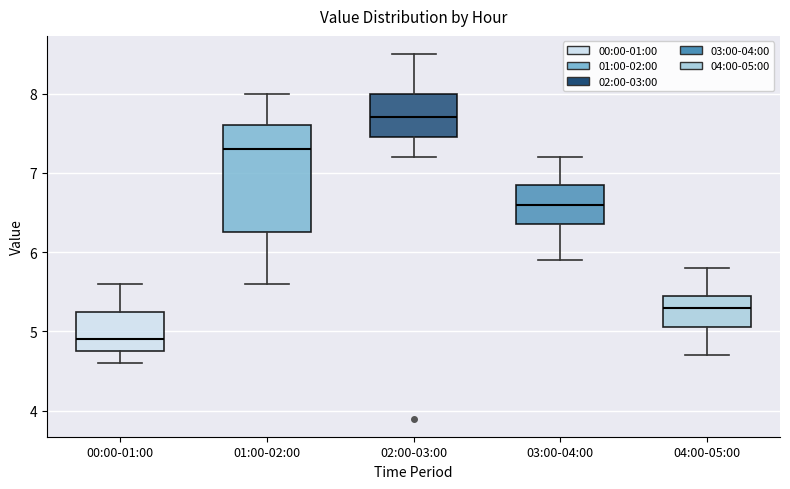

Where does the median line of the box for 00:00-01:00 sit on the y-axis? The values are not printed on the chart, so give them approximately, as read against the axis.

4.9